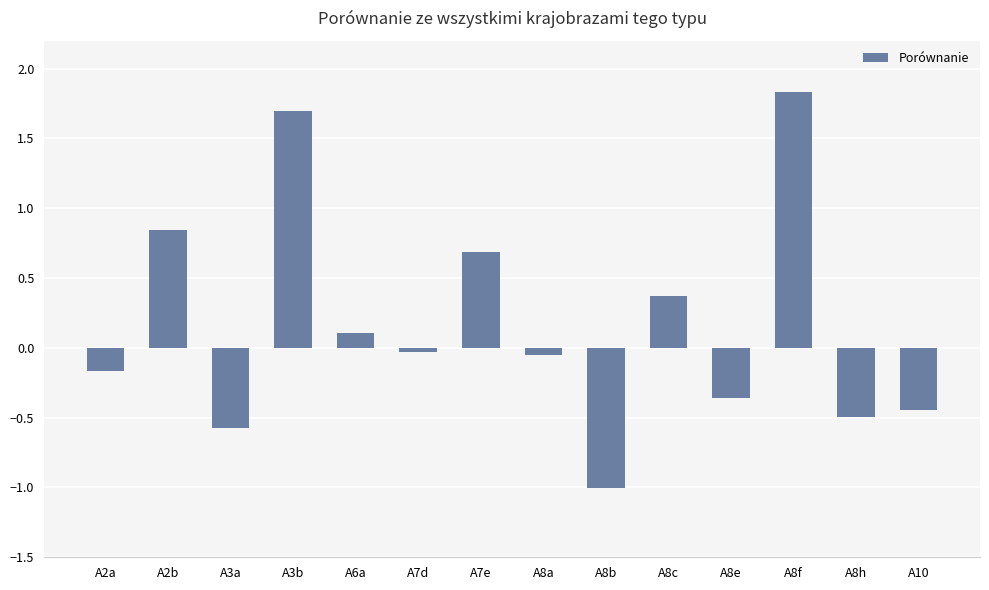

Does the chart contain stacked bars?

No